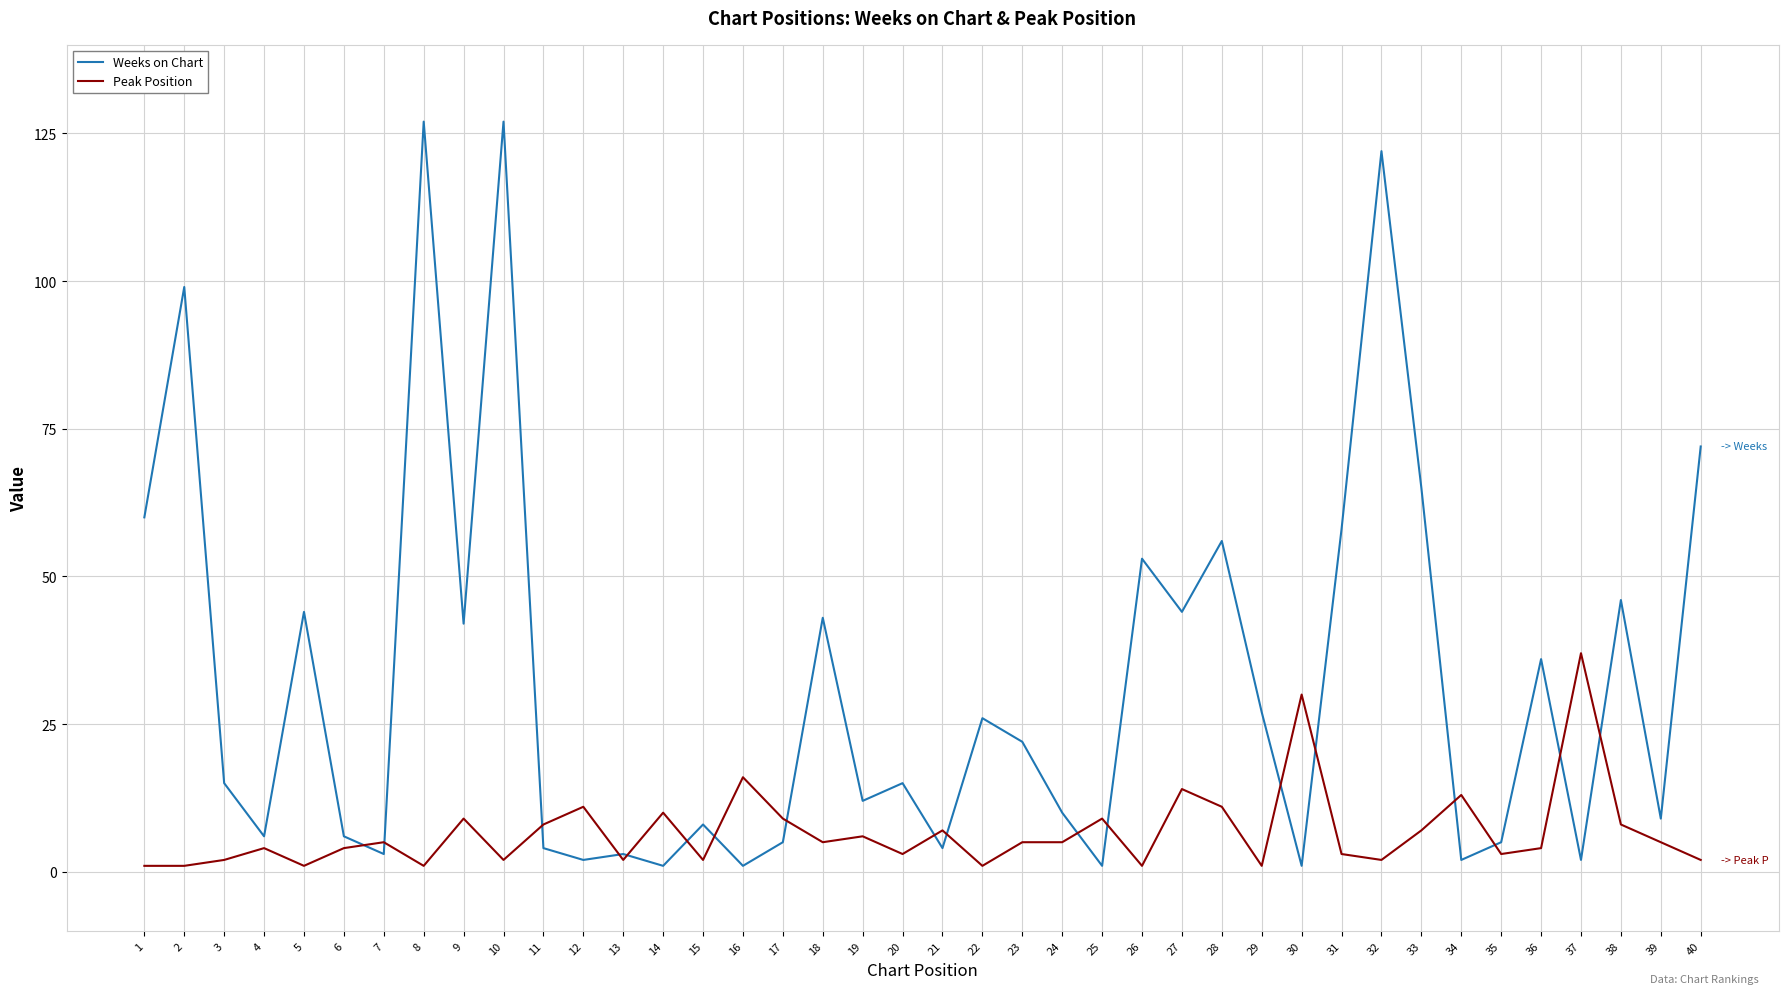

Where do Weeks on Chart and Peak Position first cross each other?

6 and 7